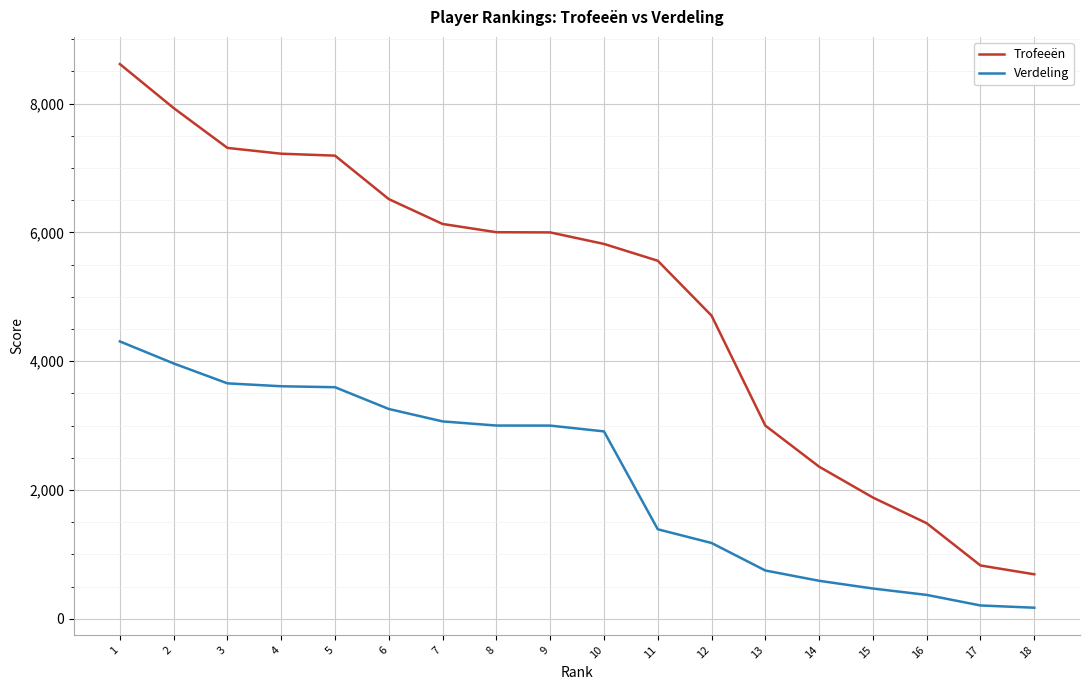

Is the value of Verdeling at 17 greater than the value of Trofeeën at 7?

No